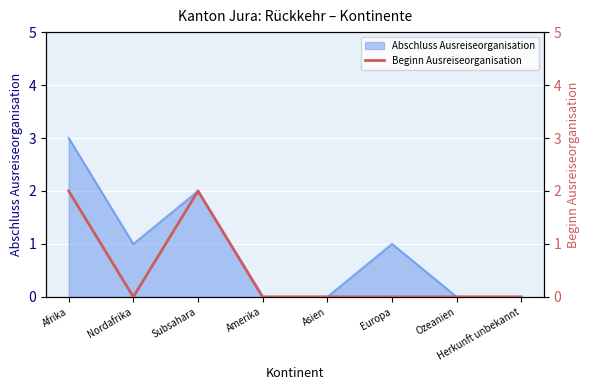

The chart shows a value of 1 at Afrika. True or false?

False